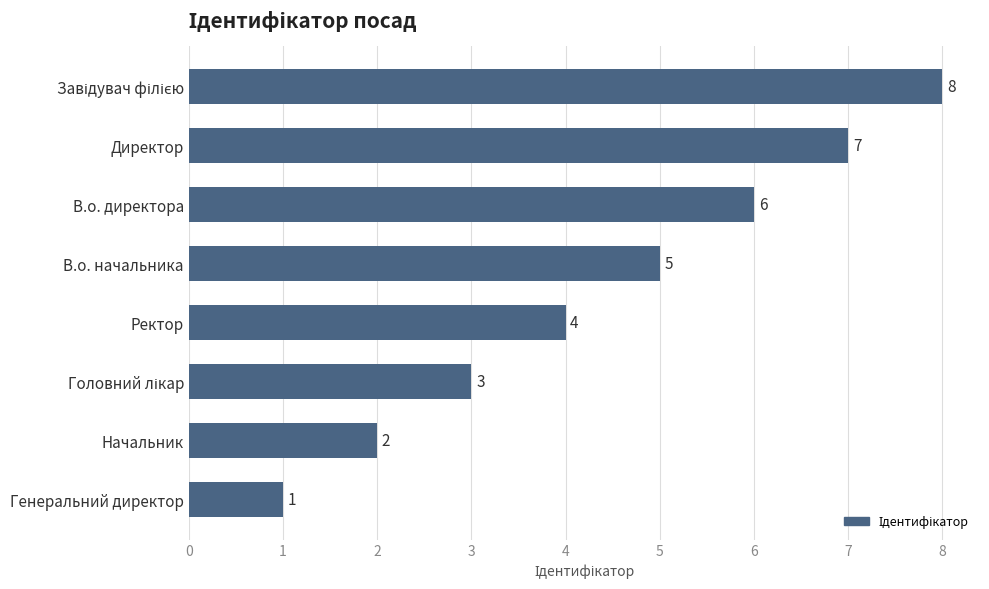

What is the smallest value displayed?

1